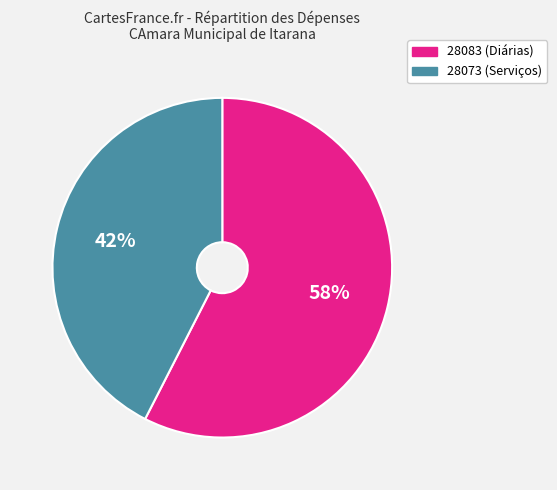

Is it true that 28073 is 42% of the pie?

True